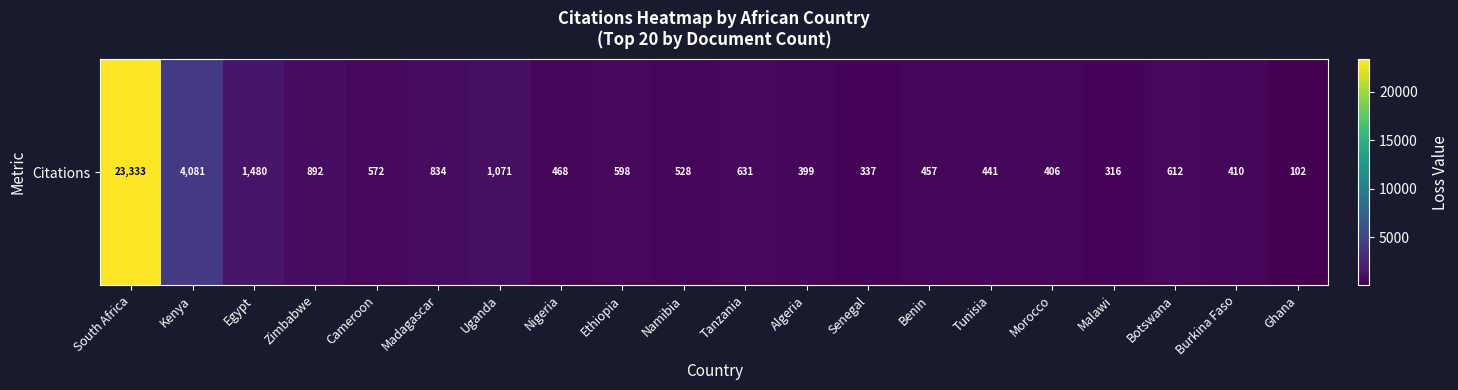

Where does the data first go above 572?

South Africa